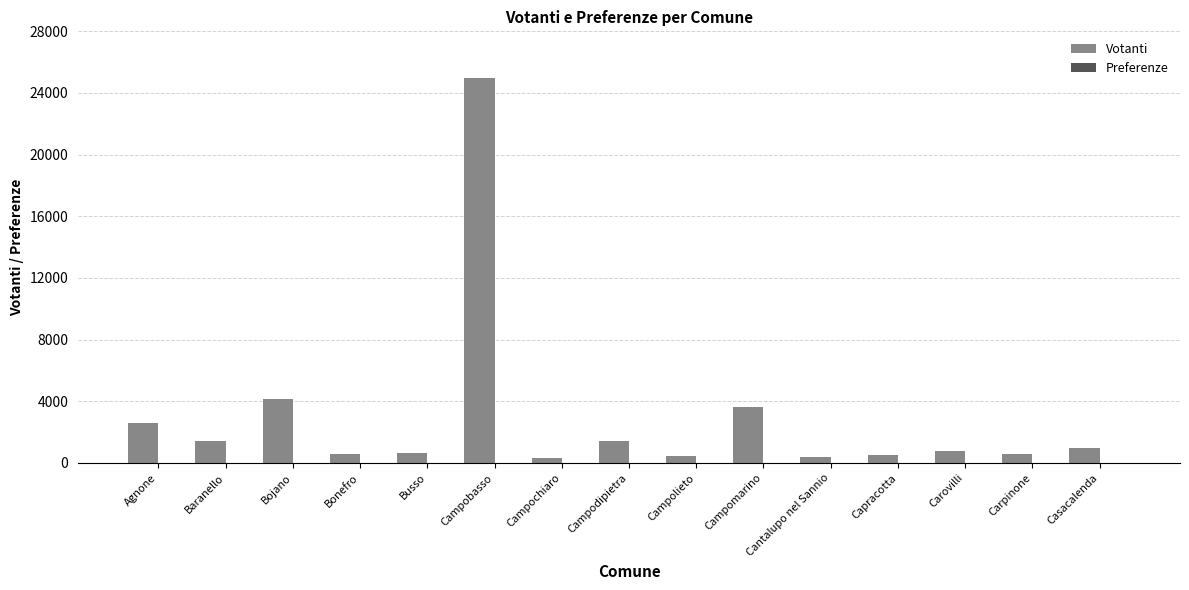

Is it true that Votanti equals 516 at Capracotta?

True